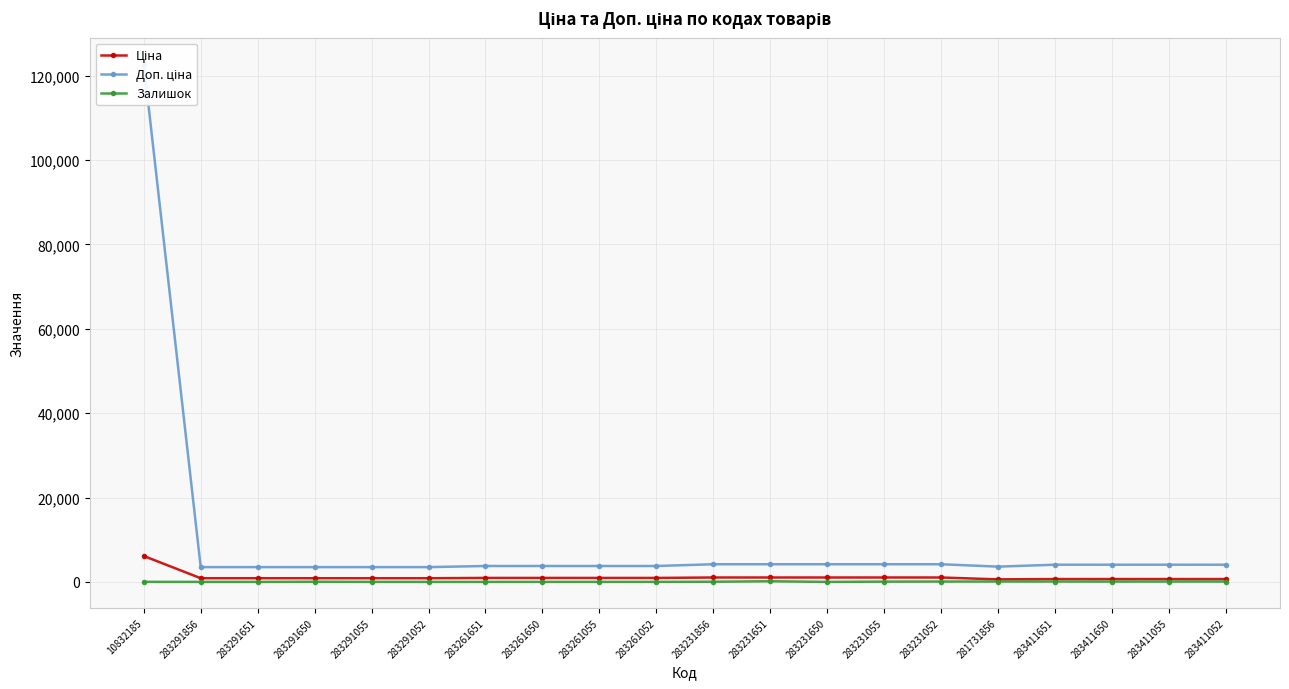

How many series are shown in this chart?

3